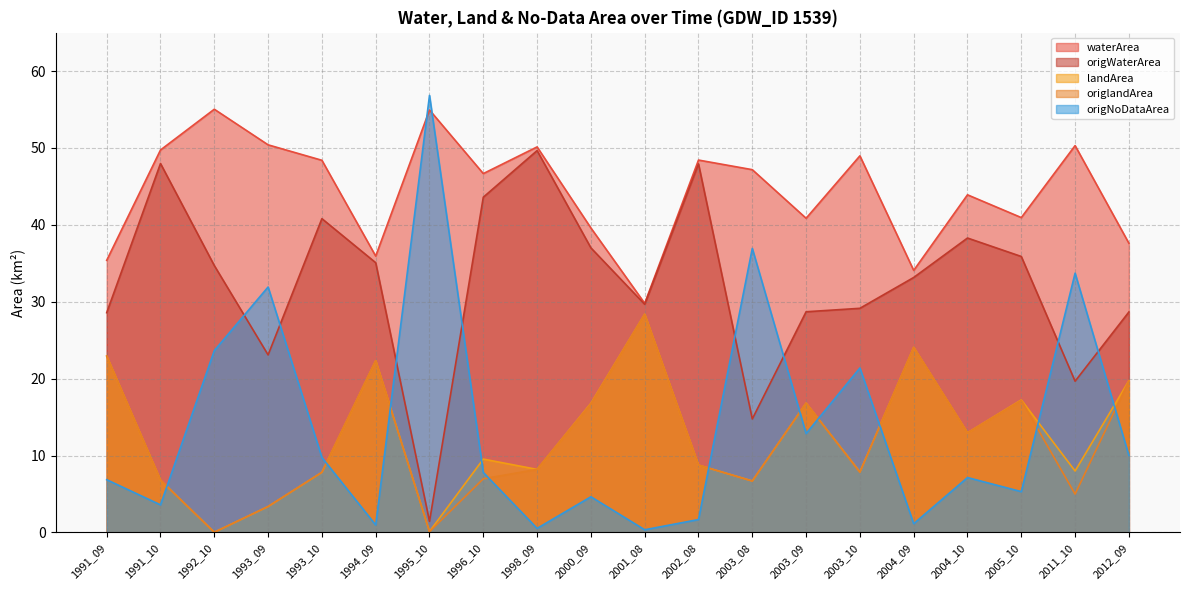

Reading right to left, list all the values displayed in this chart.

waterArea: 2012_09=37.6	2011_10=50.3	2005_10=41.0	2004_10=43.9	2004_09=34.1	2003_10=49.0	2003_09=40.9	2003_08=47.2	2002_08=48.4	2001_08=29.8	2000_09=39.6	1998_09=50.1	1996_10=46.7	1995_10=54.9	1994_09=35.9	1993_10=48.4	1993_09=50.4	1992_10=55.0	1991_10=49.7	1991_09=35.4
origWaterArea: 2012_09=28.7	2011_10=19.7	2005_10=35.9	2004_10=38.3	2004_09=33.2	2003_10=29.1	2003_09=28.7	2003_08=14.8	2002_08=47.9	2001_08=29.7	2000_09=37.0	1998_09=49.7	1996_10=43.6	1995_10=1.4	1994_09=35.1	1993_10=40.8	1993_09=23.1	1992_10=34.7	1991_10=48.0	1991_09=28.6
landArea: 2012_09=19.7	2011_10=8.0	2005_10=17.2	2004_10=13.0	2004_09=24.1	2003_10=7.9	2003_09=16.8	2003_08=6.7	2002_08=8.8	2001_08=28.4	2000_09=16.8	1998_09=8.2	1996_10=9.5	1995_10=0.1	1994_09=22.3	1993_10=7.8	1993_09=3.4	1992_10=0.0	1991_10=6.8	1991_09=22.9
origlandArea: 2012_09=19.7	2011_10=5.0	2005_10=17.2	2004_10=12.9	2004_09=24.1	2003_10=7.8	2003_09=16.8	2003_08=6.7	2002_08=8.8	2001_08=28.4	2000_09=16.7	1998_09=8.2	1996_10=7.0	1995_10=0.1	1994_09=22.3	1993_10=7.8	1993_09=3.4	1992_10=0.0	1991_10=6.8	1991_09=22.9
origNoDataArea: 2012_09=10.0	2011_10=33.7	2005_10=5.3	2004_10=7.1	2004_09=1.1	2003_10=21.4	2003_09=12.9	2003_08=36.9	2002_08=1.7	2001_08=0.3	2000_09=4.6	1998_09=0.5	1996_10=7.8	1995_10=56.8	1994_09=1.0	1993_10=9.8	1993_09=31.9	1992_10=23.6	1991_10=3.6	1991_09=6.9